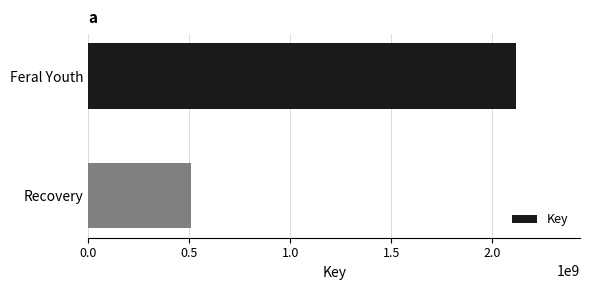

The chart shows a value of 3308438879 at Feral Youth. True or false?

False